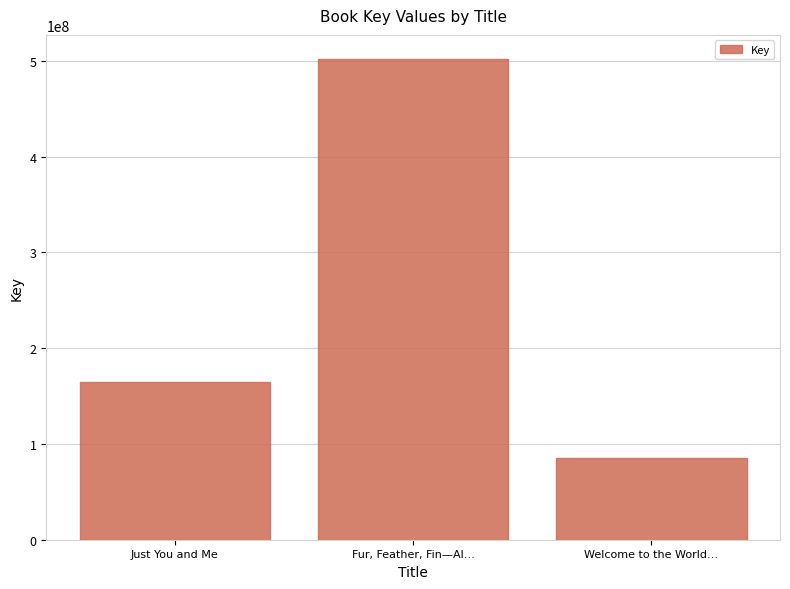

What position from the right is Fur, Feather, Fin—Al…?

2